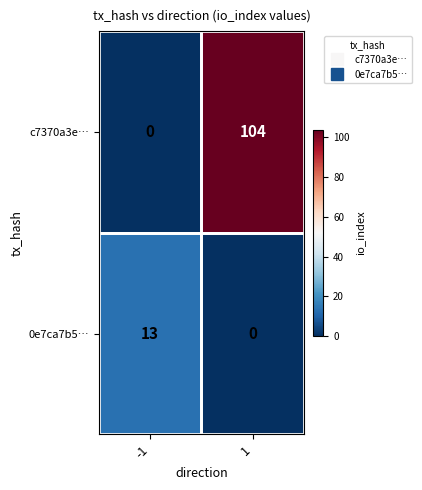

What is the sum of the 0e7ca7b5… values at -1 and 1?

13